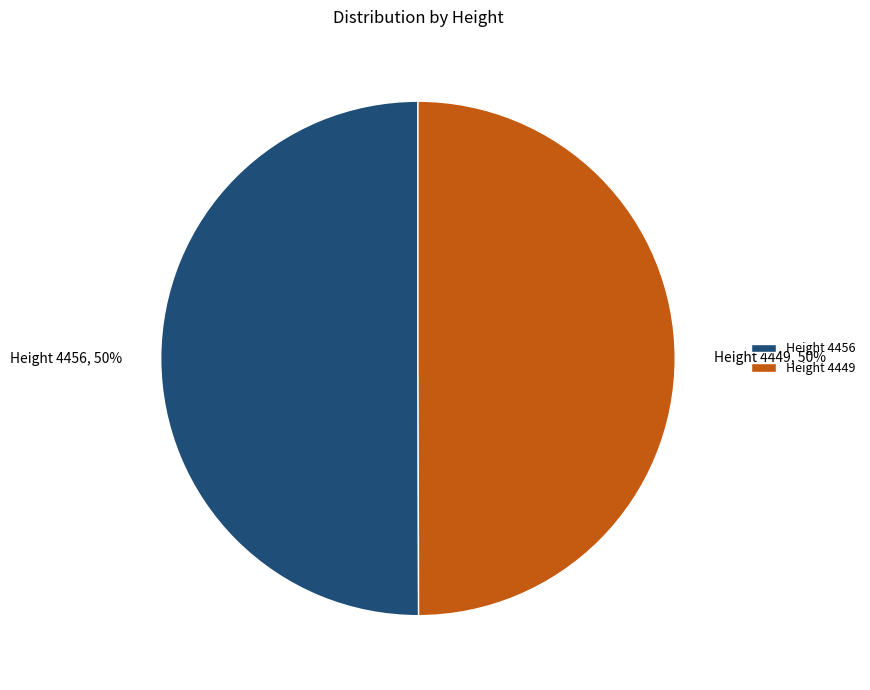

Is the sum of Height 4449 and Height 4456 greater than half?

Yes